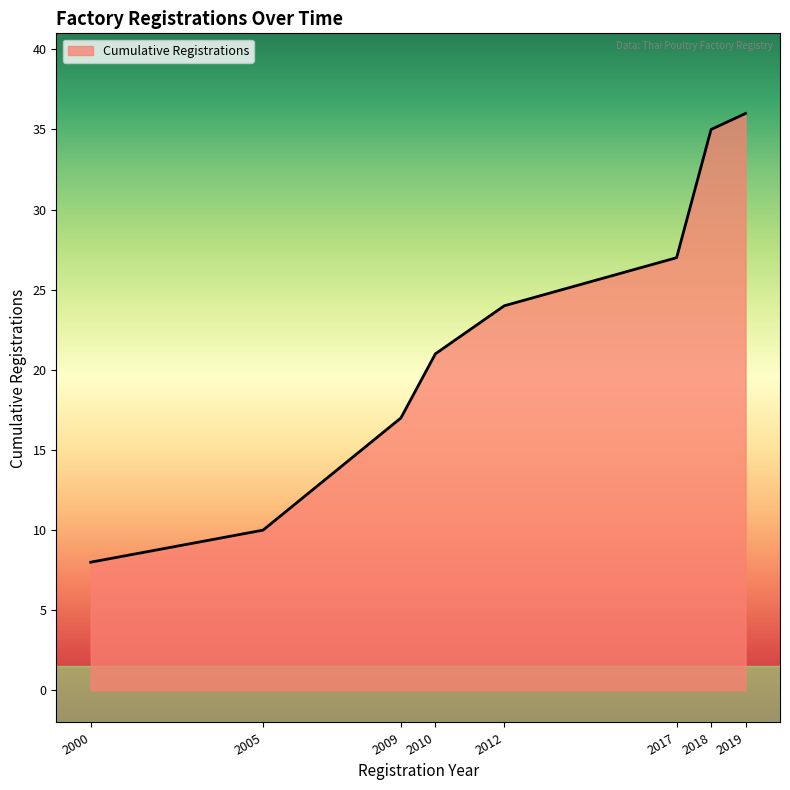

At which category does the chart reach its minimum across all series?

2000